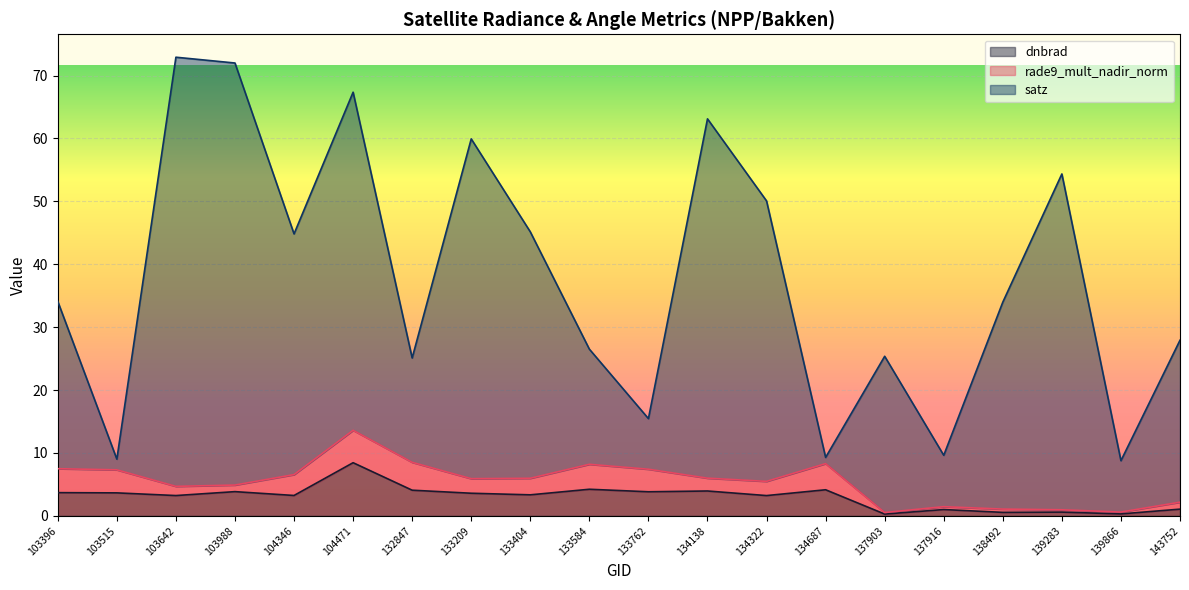

Rank the categories by dnbrad value from highest to lowest.

104471, 133584, 134687, 132847, 134138, 103988, 133762, 103396, 103515, 133209, 133404, 104346, 103642, 134322, 143752, 137916, 139283, 138492, 139866, 137903